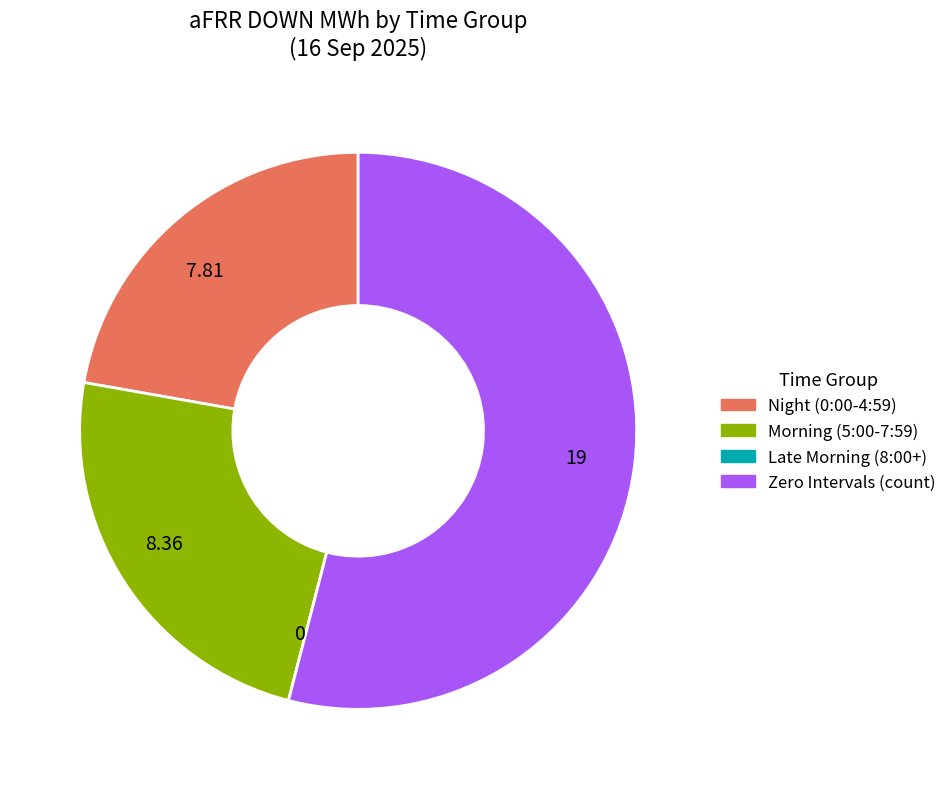

Is the sum of Zero Intervals (count) and Night (0:00-4:59) greater than half?

Yes